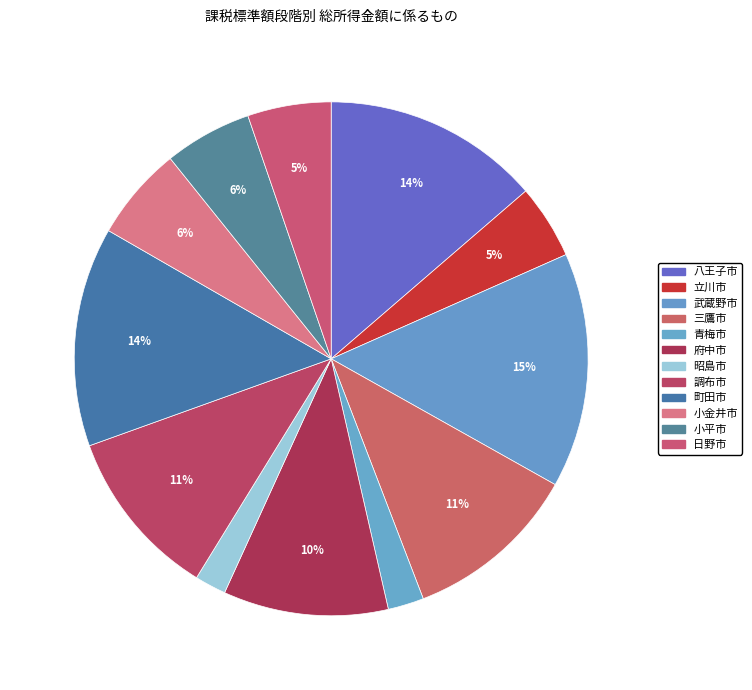

Which slice is the largest?

武蔵野市